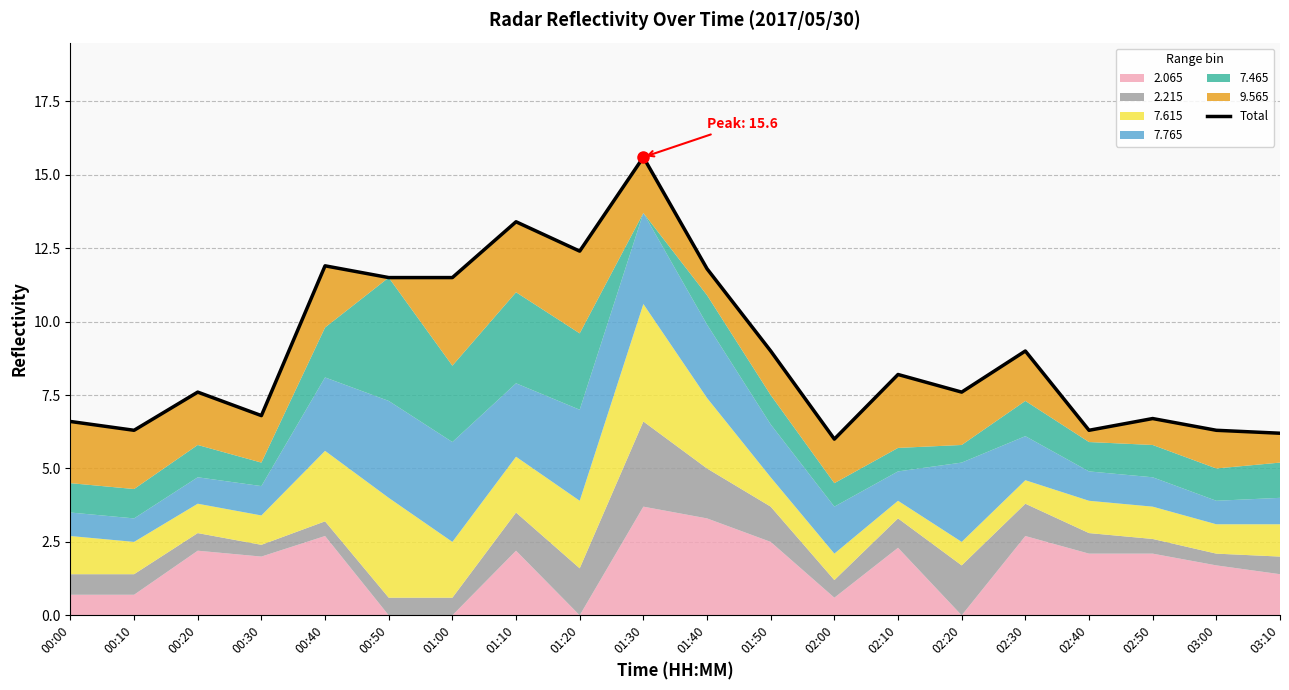

Where is the first local minimum?

00:10